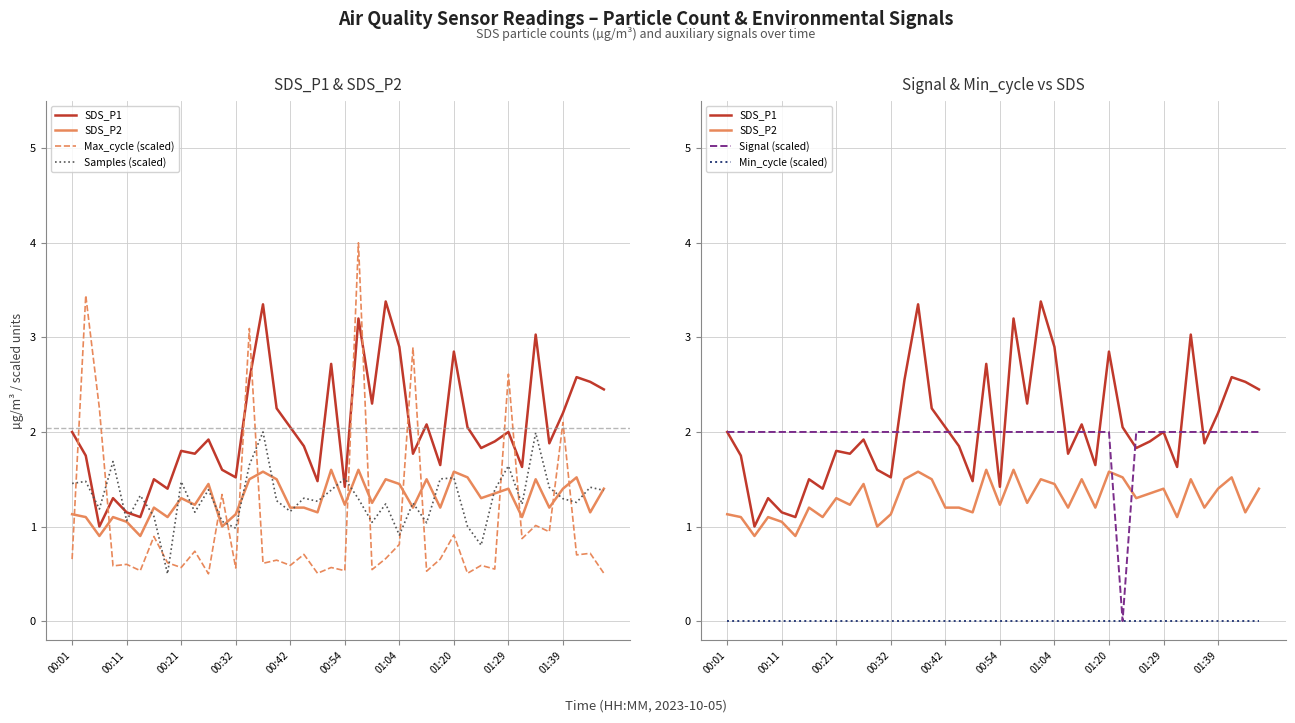

Does the chart display data point markers on the line(s)?

No